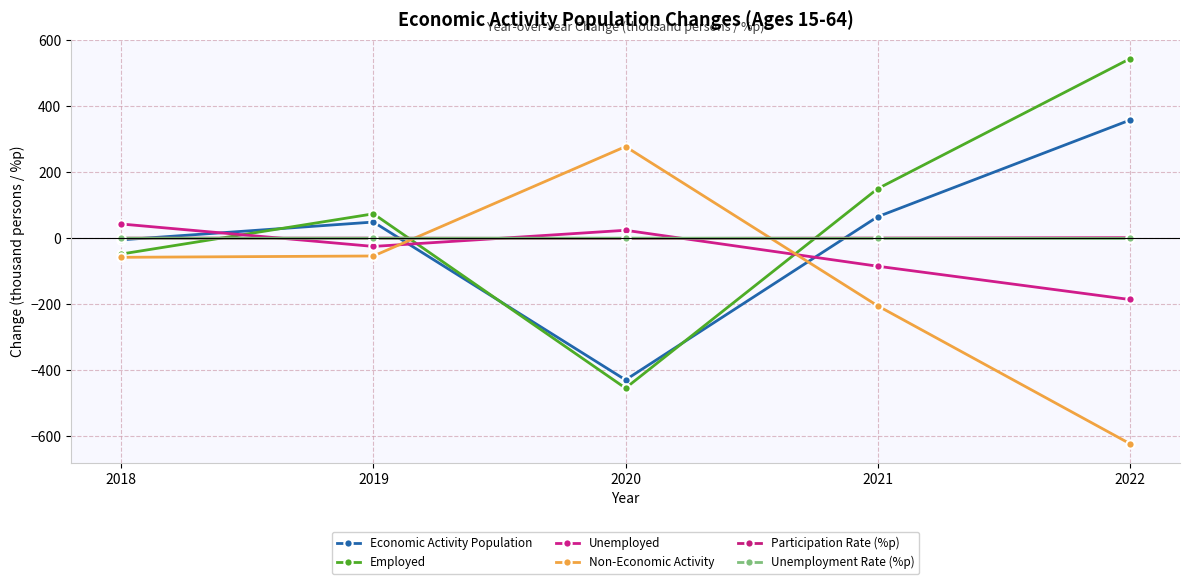

Reading left to right, transcribe all the data shown in this chart.

Economic Activity Population: 2018=-5.0	2019=49.0	2020=-430.0	2021=65.0	2022=358.0
Employed: 2018=-48.0	2019=74.0	2020=-455.0	2021=150.0	2022=544.0
Unemployed: 2018=43.0	2019=-25.0	2020=24.0	2021=-85.0	2022=-186.0
Non-Economic Activity: 2018=-58.0	2019=-54.0	2020=278.0	2021=-205.0	2022=-623.0
Participation Rate (%p): 2018=0.1	2019=0.2	2020=-0.9	2021=0.4	2022=1.5
Unemployment Rate (%p): 2018=0.1	2019=-0.1	2020=0.2	2021=-0.4	2022=-0.7